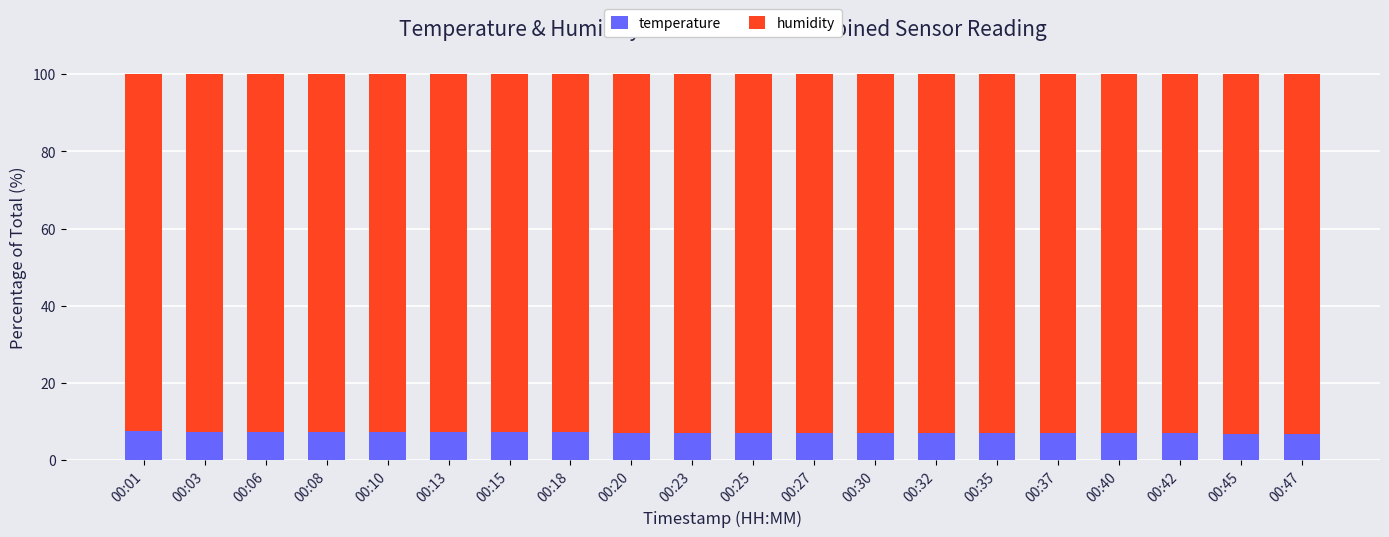

What is the highest value of the temperature series?

7.5